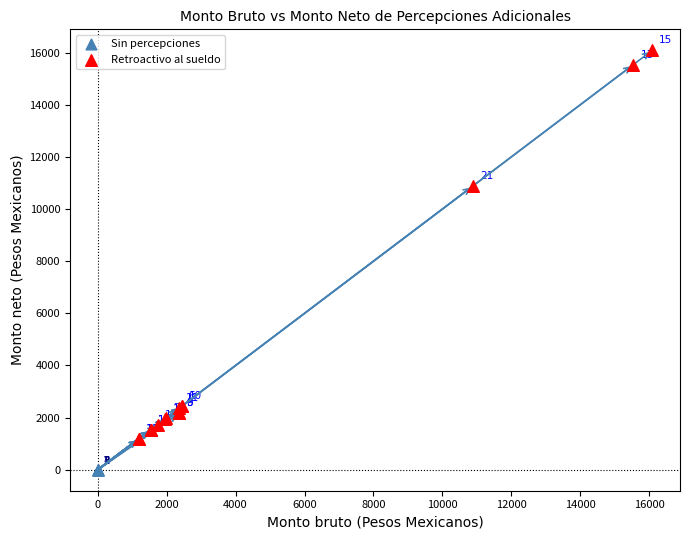

Which series contains the highest Y value?

Retroactivo al sueldo